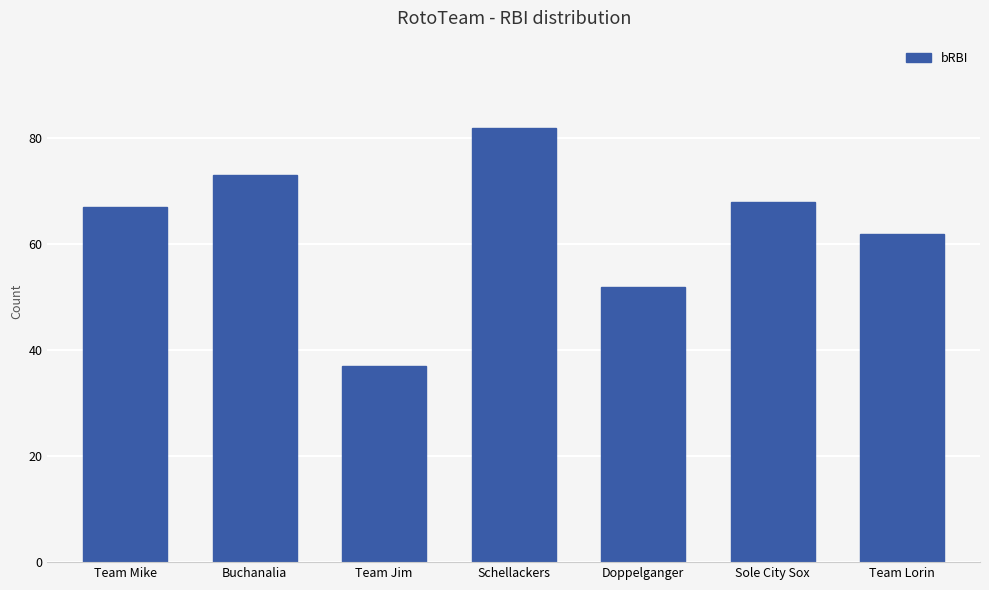

At which label is the value closest to 59?

Team Lorin